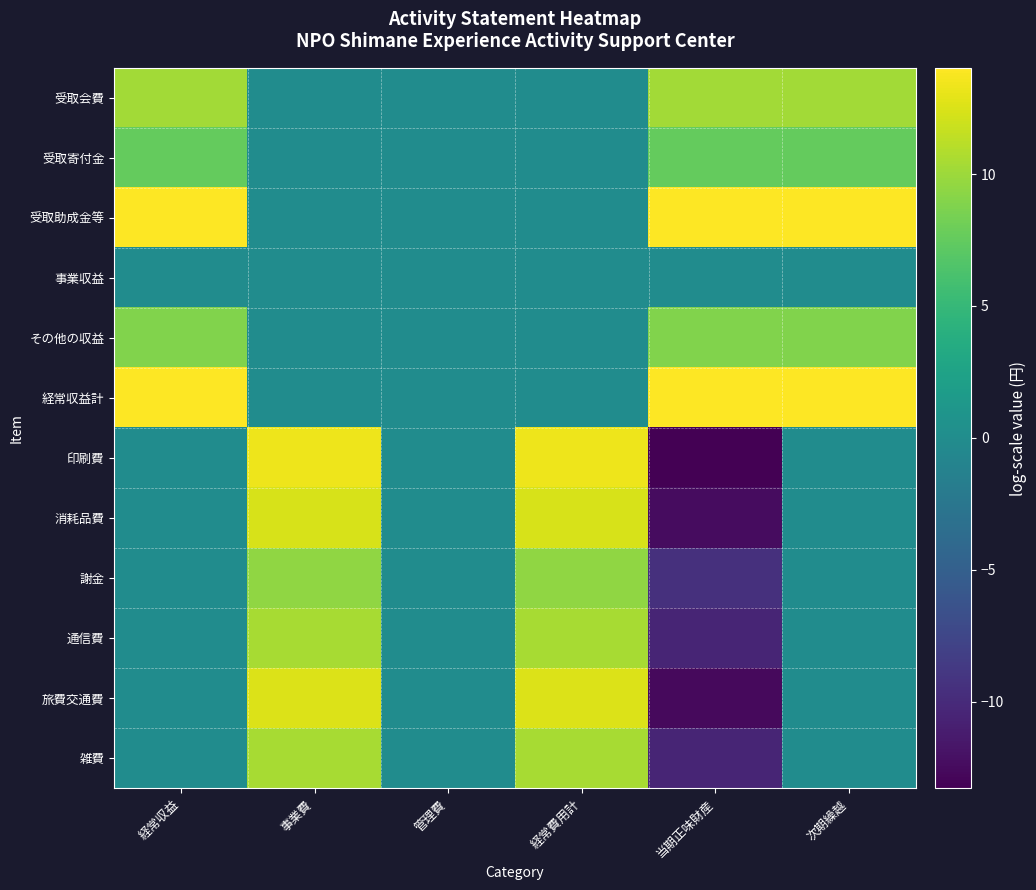

Reading right to left, list all the values displayed in this chart.

受取会費: 次期繰越=10.2	当期正味財産=10.2	経常費用計=0.0	管理費=0.0	事業費=0.0	経常収益=10.2
受取寄付金: 次期繰越=7.6	当期正味財産=7.6	経常費用計=0.0	管理費=0.0	事業費=0.0	経常収益=7.6
受取助成金等: 次期繰越=14.0	当期正味財産=14.0	経常費用計=0.0	管理費=0.0	事業費=0.0	経常収益=14.0
事業収益: 次期繰越=0.0	当期正味財産=0.0	経常費用計=0.0	管理費=0.0	事業費=0.0	経常収益=0.0
その他の収益: 次期繰越=8.9	当期正味財産=8.9	経常費用計=0.0	管理費=0.0	事業費=0.0	経常収益=8.9
経常収益計: 次期繰越=14.0	当期正味財産=14.0	経常費用計=0.0	管理費=0.0	事業費=0.0	経常収益=14.0
印刷費: 次期繰越=0.0	当期正味財産=-13.3	経常費用計=13.3	管理費=0.0	事業費=13.3	経常収益=0.0
消耗品費: 次期繰越=0.0	当期正味財産=-12.4	経常費用計=12.4	管理費=0.0	事業費=12.4	経常収益=0.0
謝金: 次期繰越=0.0	当期正味財産=-9.5	経常費用計=9.5	管理費=0.0	事業費=9.5	経常収益=0.0
通信費: 次期繰越=0.0	当期正味財産=-10.4	経常費用計=10.4	管理費=0.0	事業費=10.4	経常収益=0.0
旅費交通費: 次期繰越=0.0	当期正味財産=-12.6	経常費用計=12.6	管理費=0.0	事業費=12.6	経常収益=0.0
雑費: 次期繰越=0.0	当期正味財産=-10.5	経常費用計=10.5	管理費=0.0	事業費=10.5	経常収益=0.0